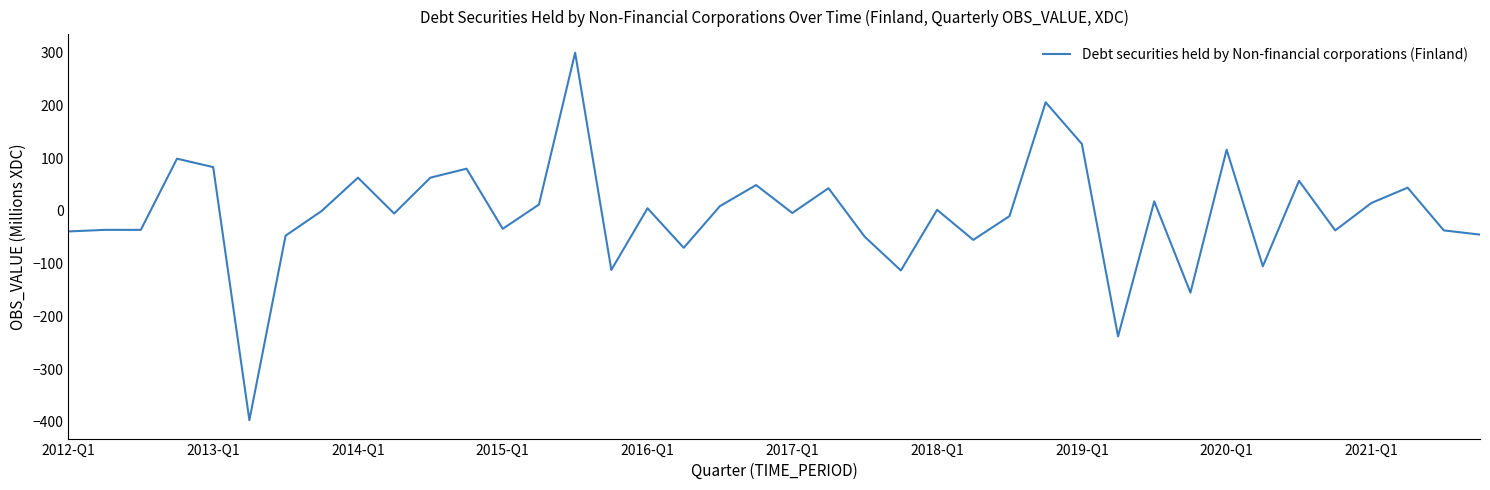

What is the greatest value displayed?

300